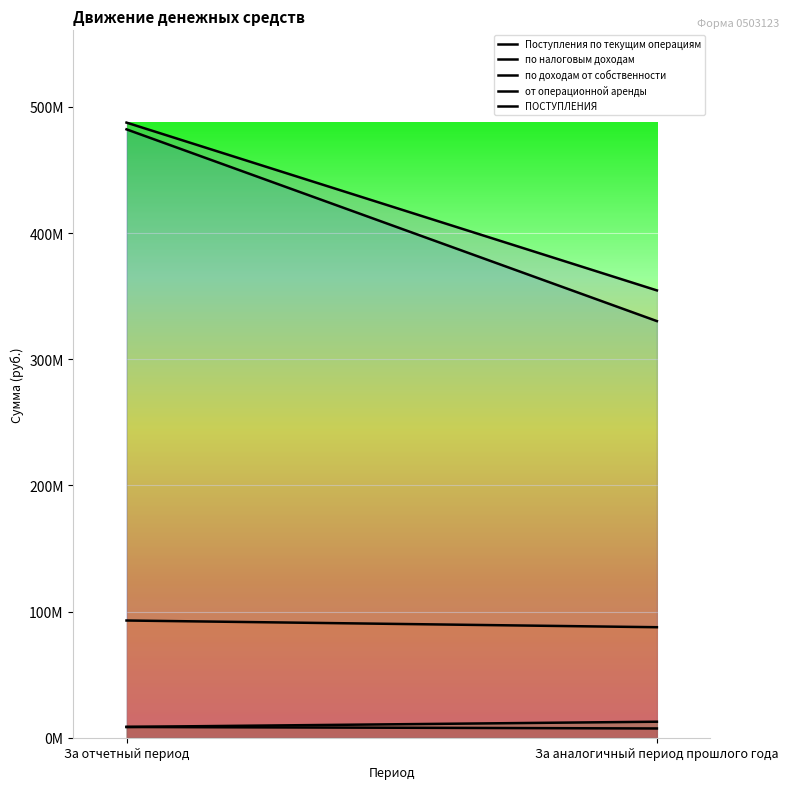

The value of по налоговым доходам at За аналогичный период прошлого года is 19367809.6. True or false?

False